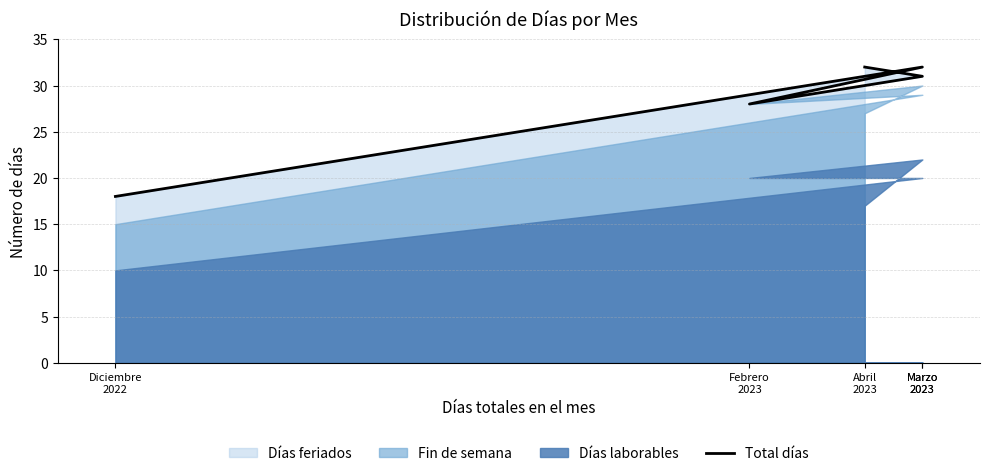

What is the ratio of the value at Diciembre
2022 to the value at Febrero
2023?

0.6